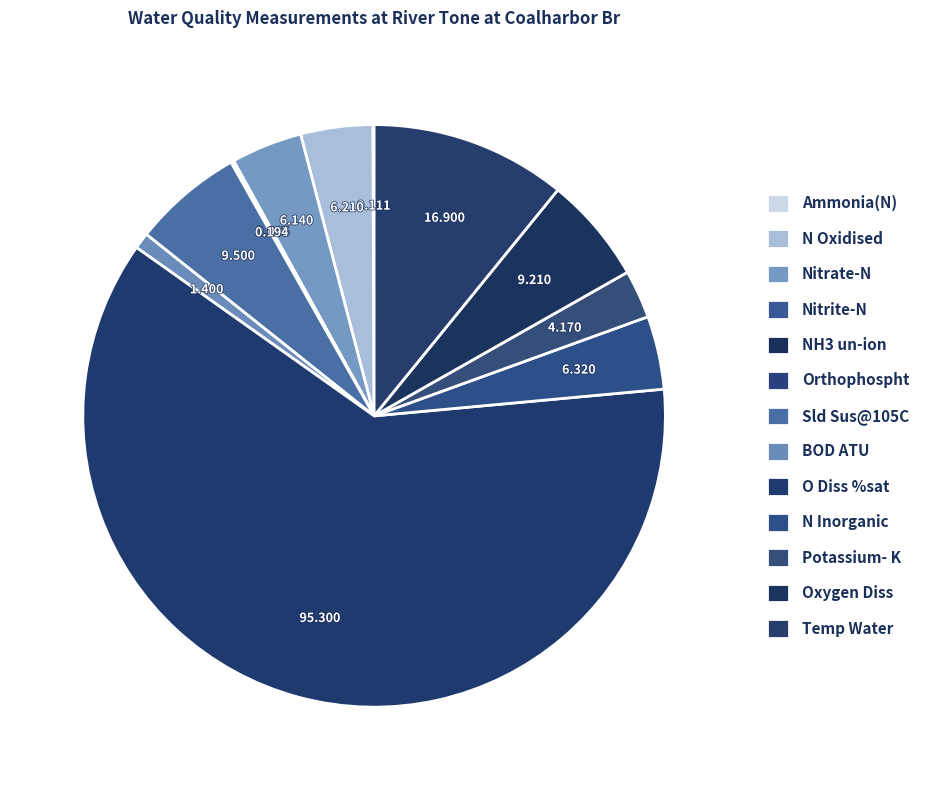

To the nearest percent, what is the difference between the largest and smallest slice percentages?

61%